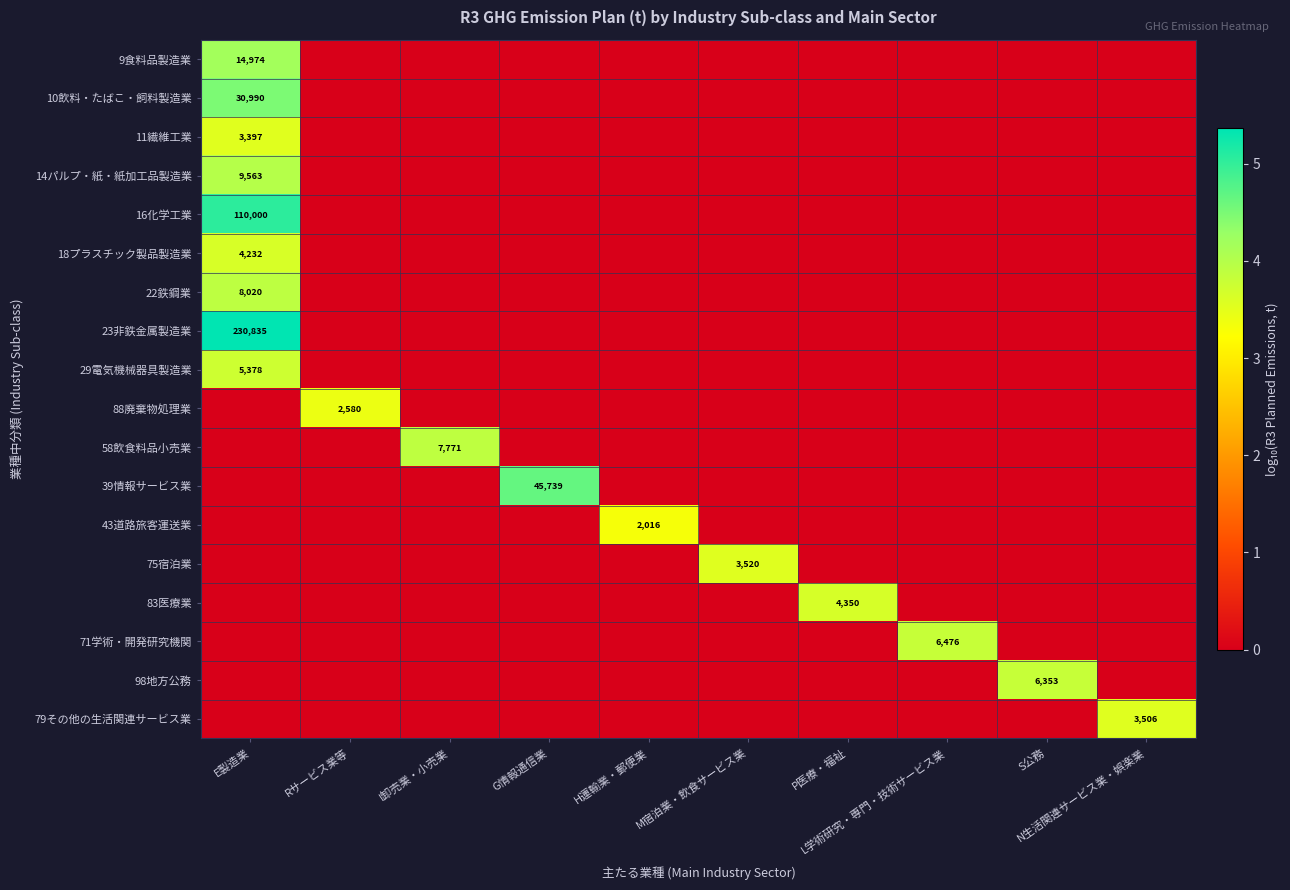

At M宿泊業・飲食サービス業, list the series in order from largest to smallest.

75宿泊業, 9食料品製造業, 10飲料・たばこ・飼料製造業, 11繊維工業, 14パルプ・紙・紙加工品製造業, 16化学工業, 18プラスチック製品製造業, 22鉄鋼業, 23非鉄金属製造業, 29電気機械器具製造業, 88廃棄物処理業, 58飲食料品小売業, 39情報サービス業, 43道路旅客運送業, 83医療業, 71学術・開発研究機関, 98地方公務, 79その他の生活関連サービス業